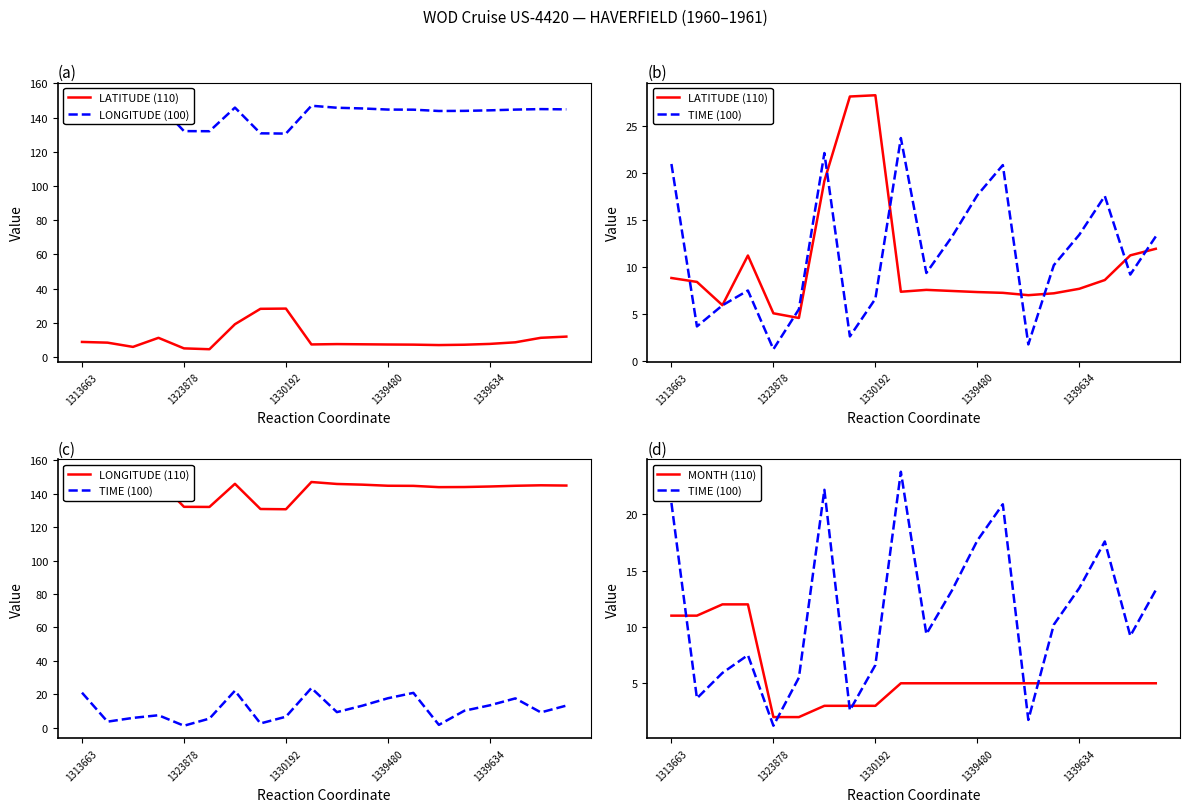

How many values in the LONGITUDE (110) series are below 144?

6